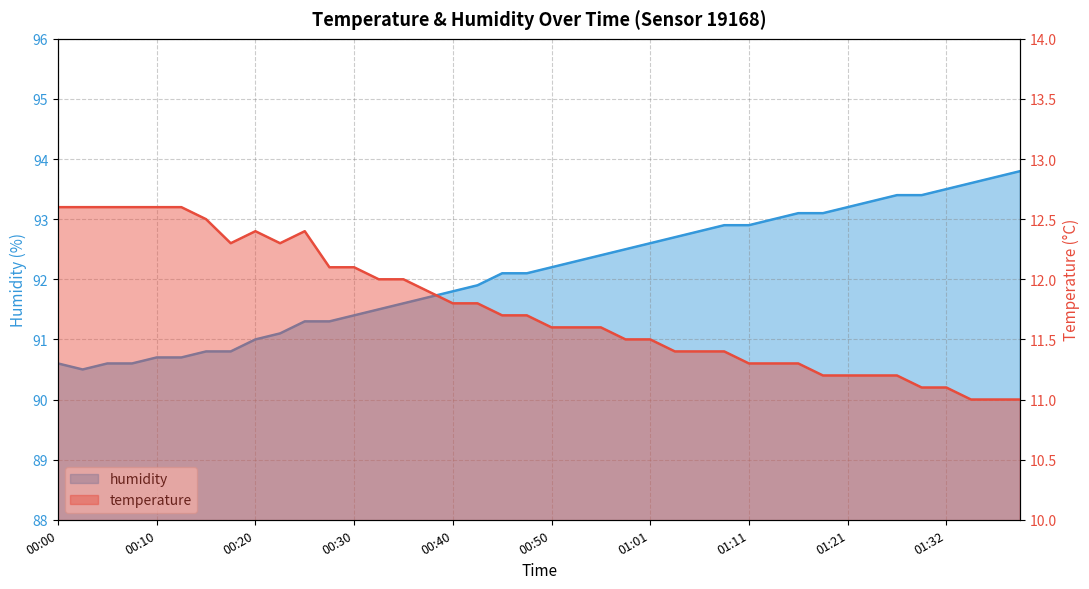

Where is humidity nearest to the value 92?

00:43